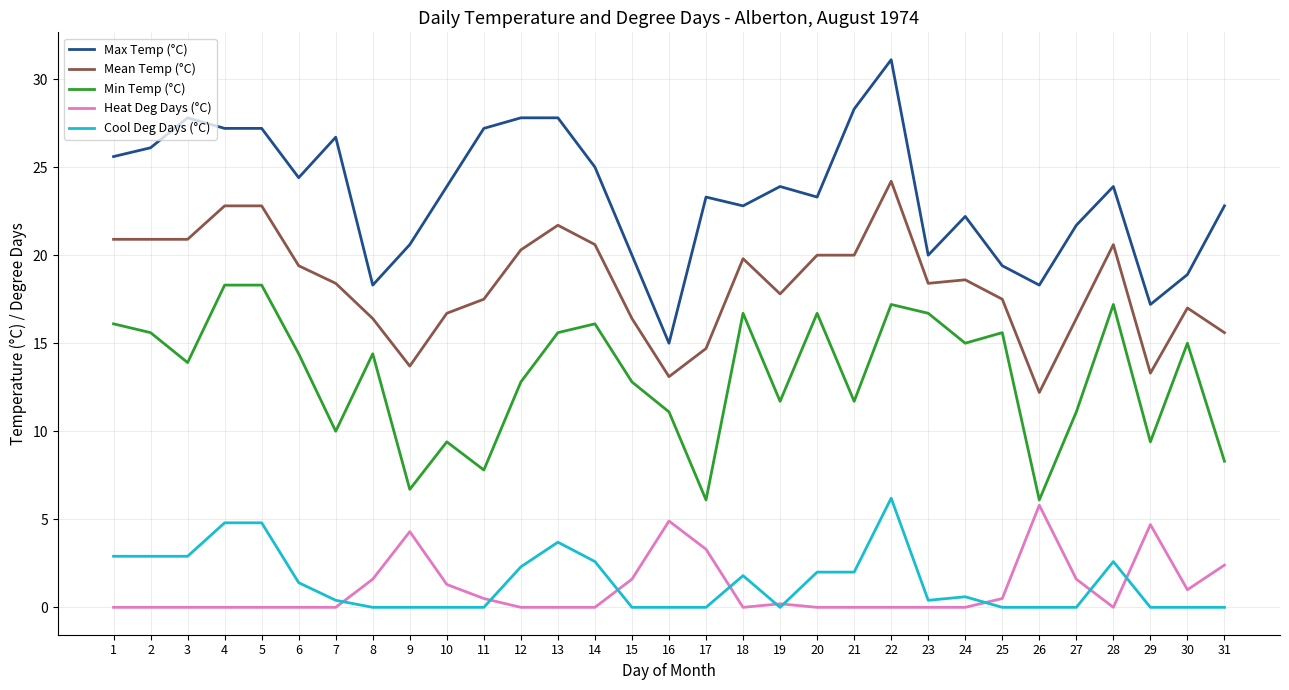

The value of Min Temp (°C) at 3 is 13.9. True or false?

True